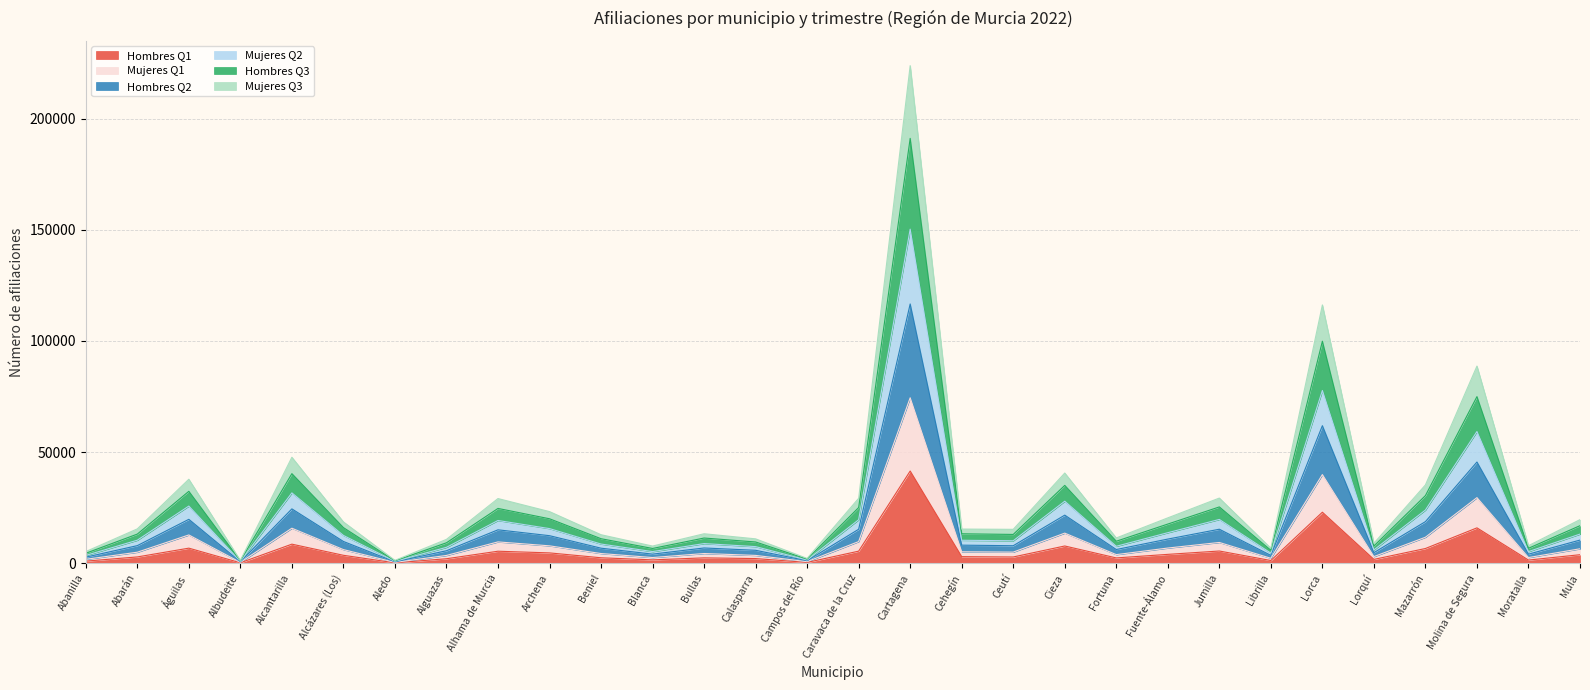

What position from the right is Ceutí?

12